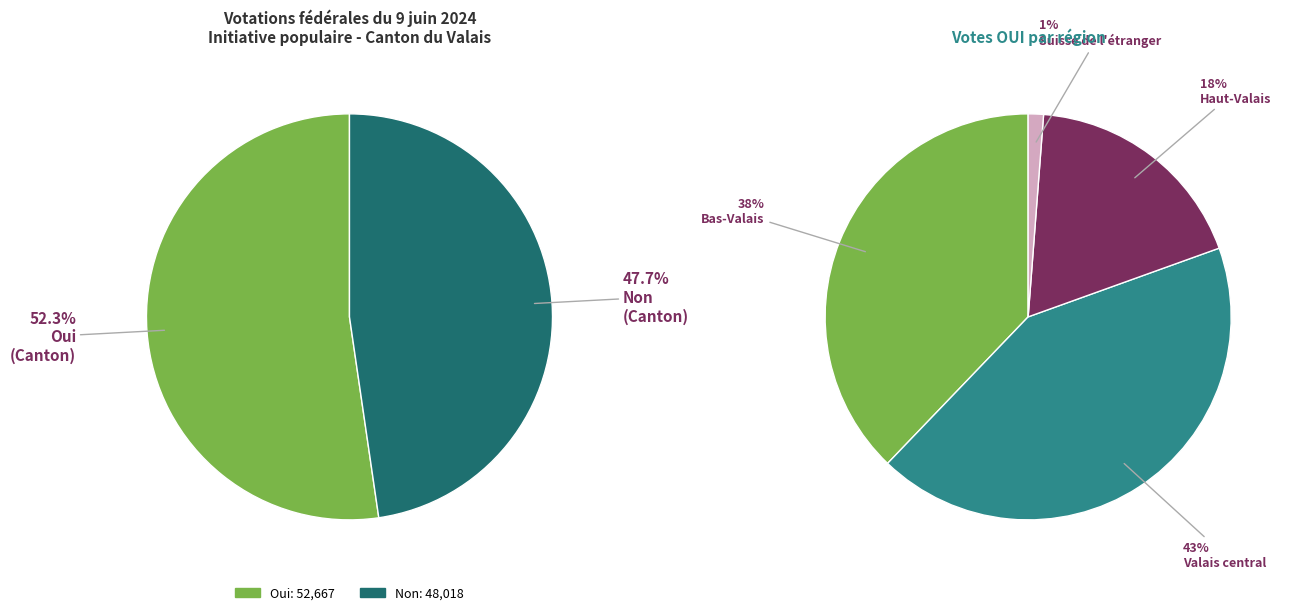

Which series has the largest range (max minus min)?

Oui